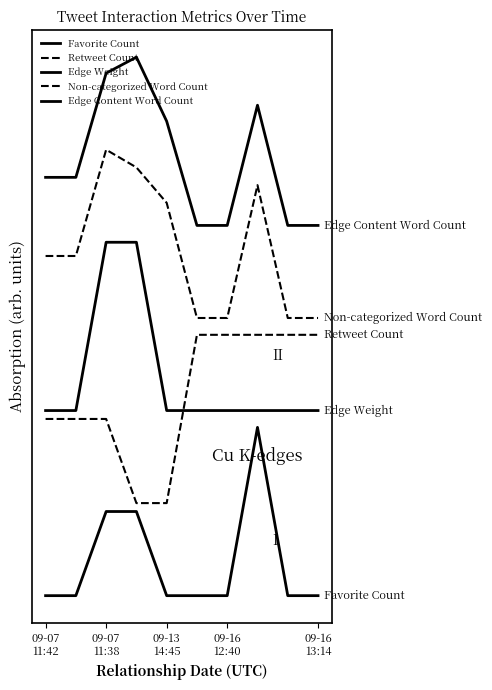

Does the chart have visible grid lines?

No